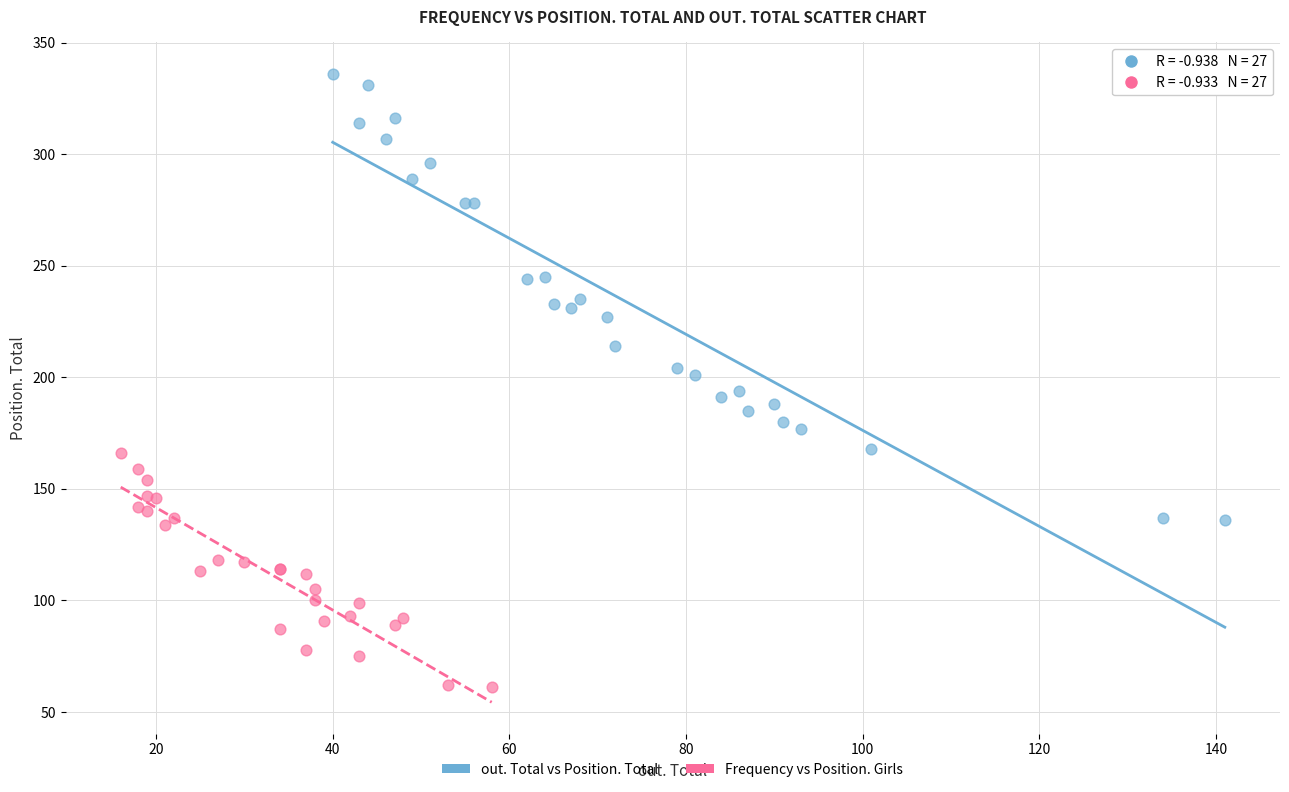

Which series contains the highest Y value?

out. Total vs Position. Total